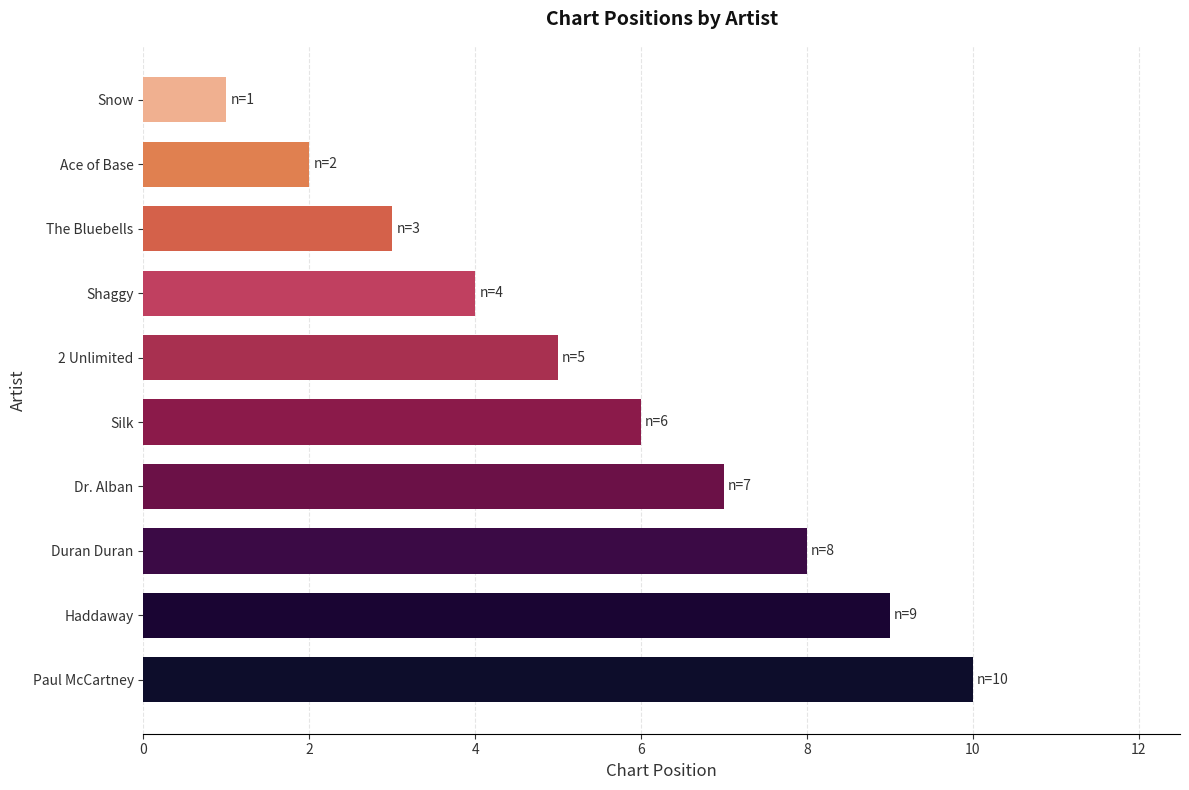

Reading top to bottom, transcribe all the data shown in this chart.

1	2	3	4	5	6	7	8	9	10